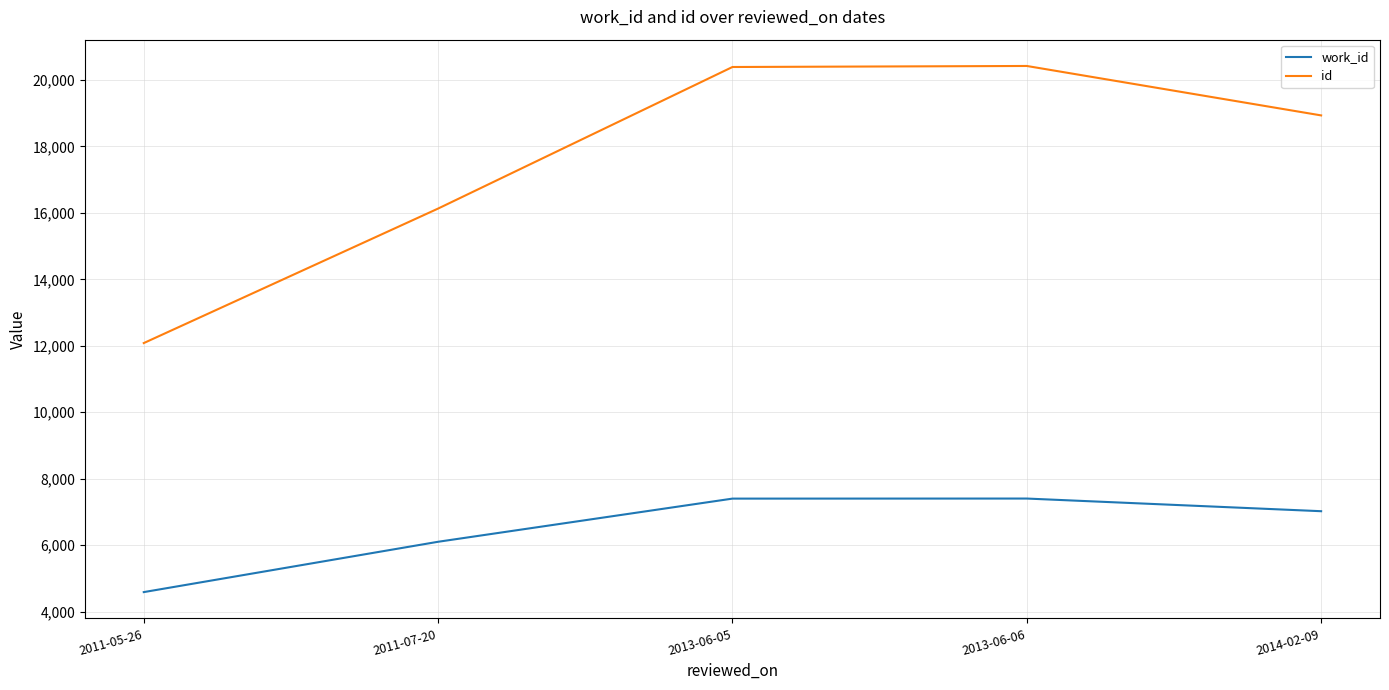

What are all the series names shown in the legend?

work_id, id